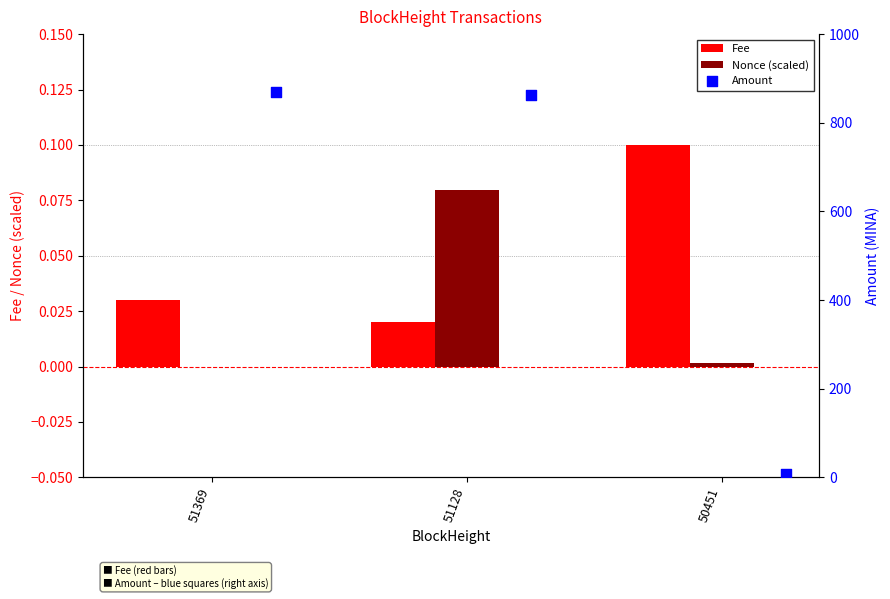

Which series has the largest Y range (max minus min)?

Amount